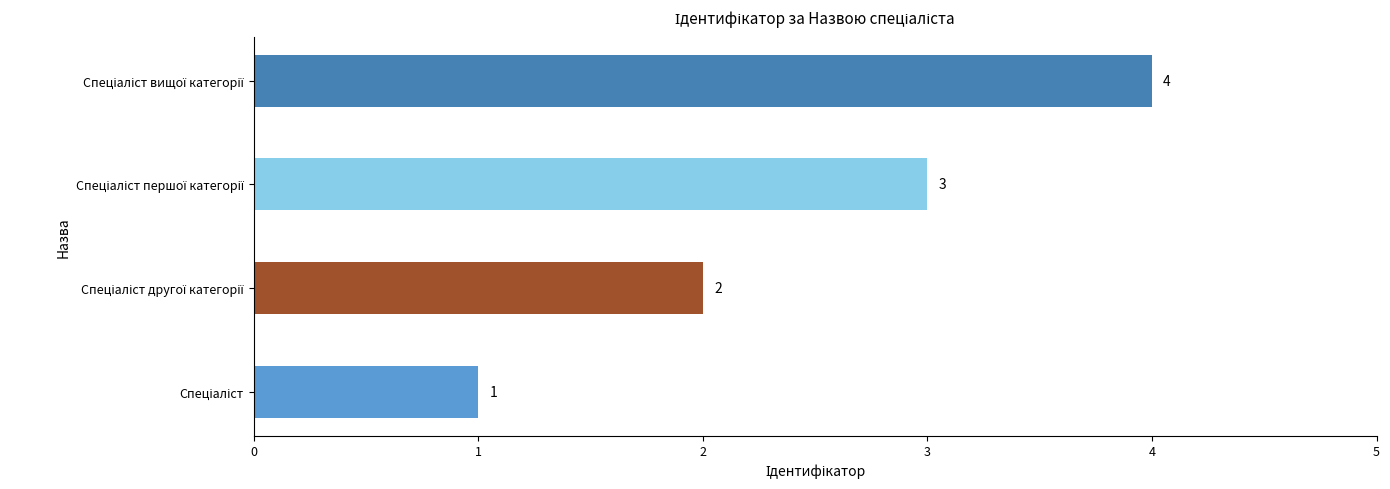

What is the greatest value displayed?

4